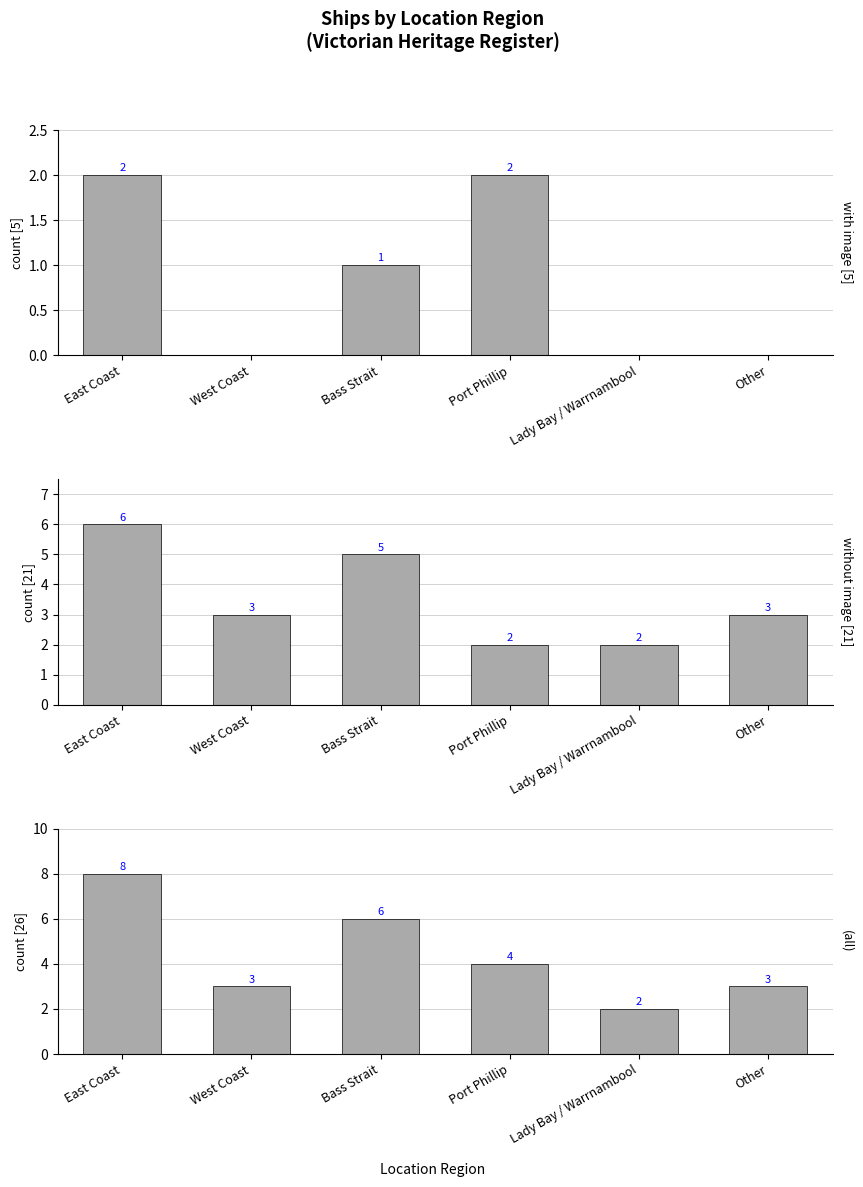

How many values in the (all) series exceed 4?

2